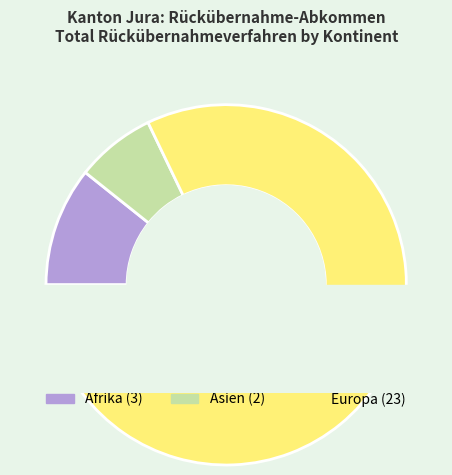

Does Asien represent more than half of the total?

No